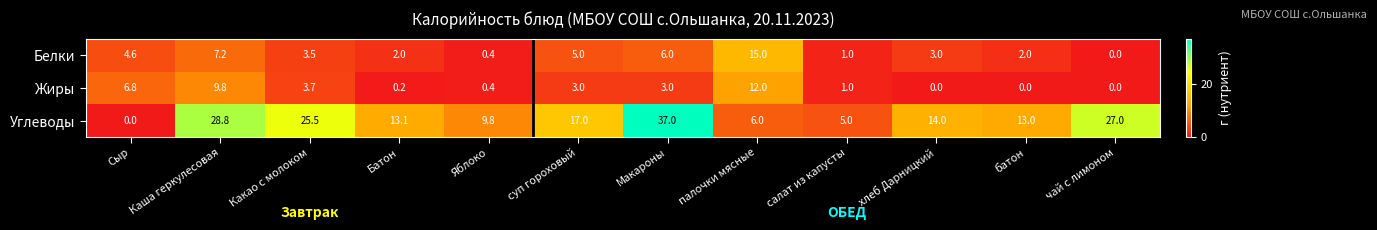

At which category does the chart reach its peak across all series?

Макароны